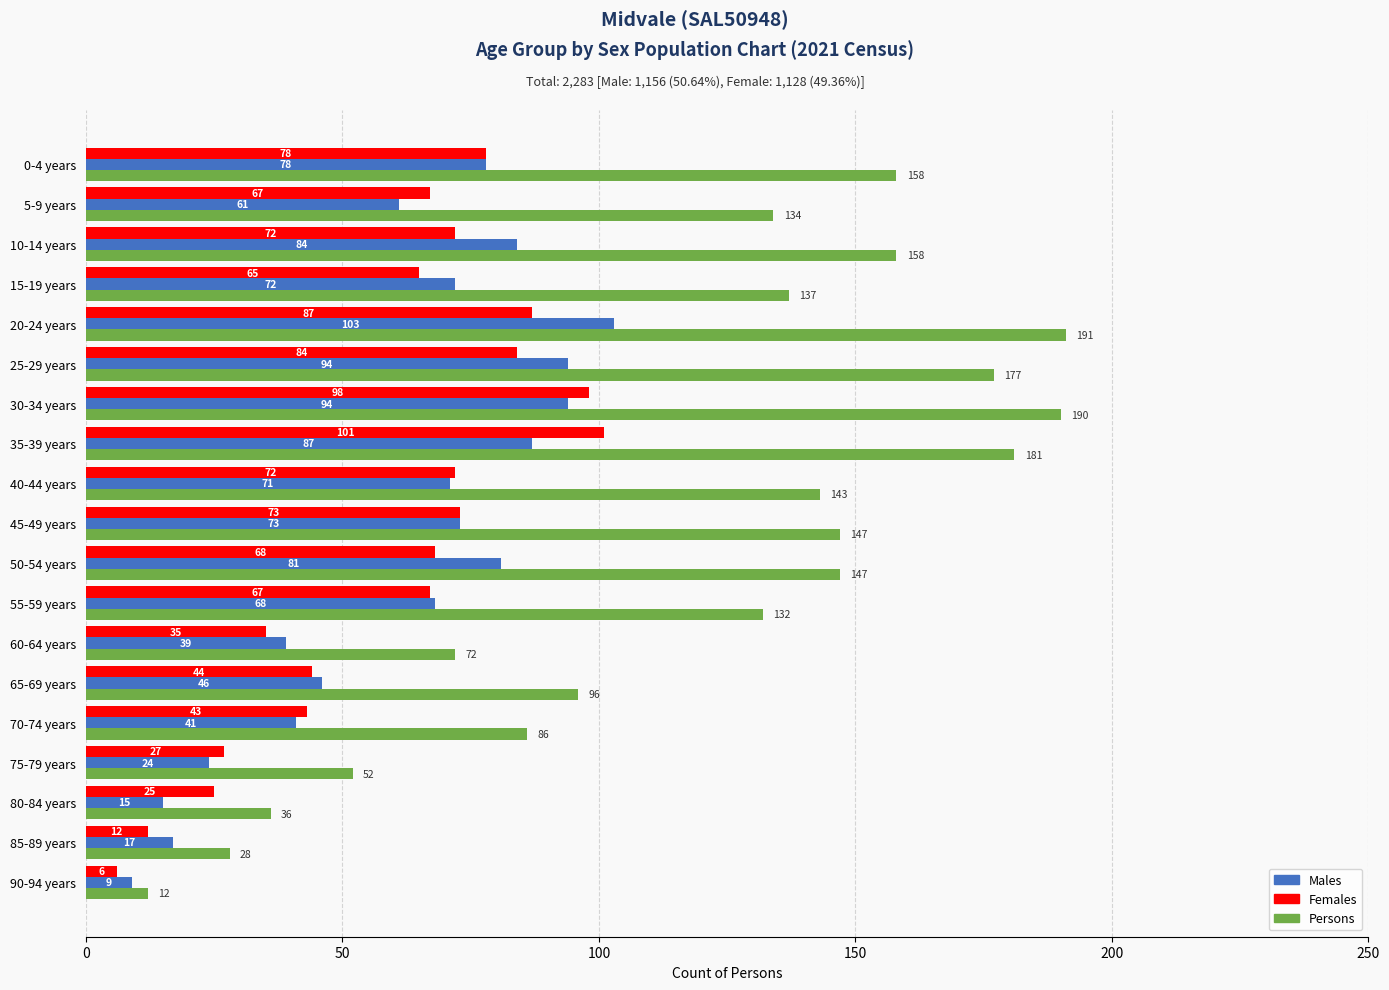

Which series changed the most between 40-44 years and 60-64 years?

Persons